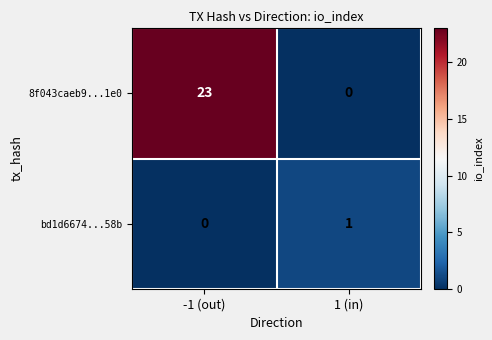

At which label is bd1d6674...58b closest to 0?

-1 (out)